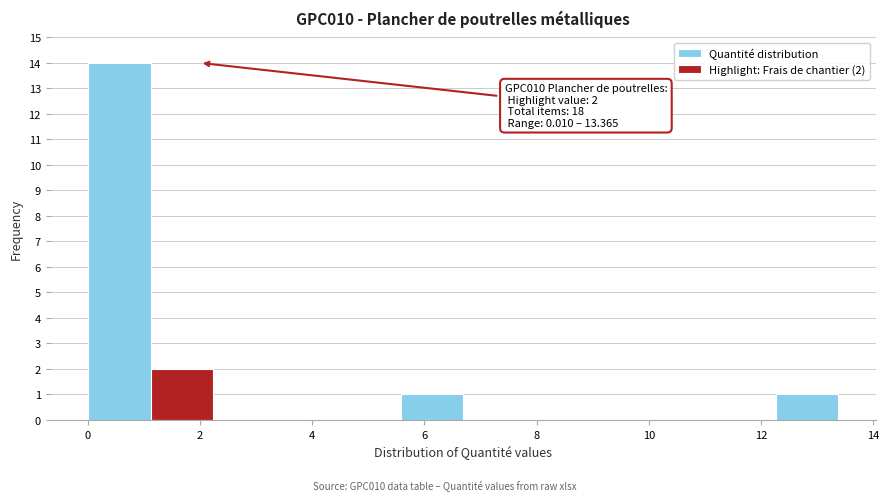

Over which range of the x-axis is the bar tallest?

0.0 to 1.2